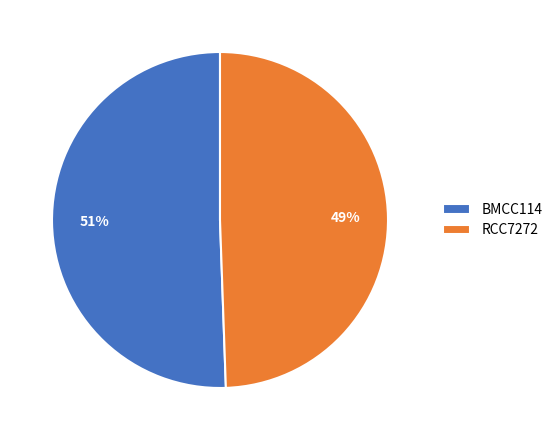

Is the sum of RCC7272 and BMCC114 greater than half?

Yes